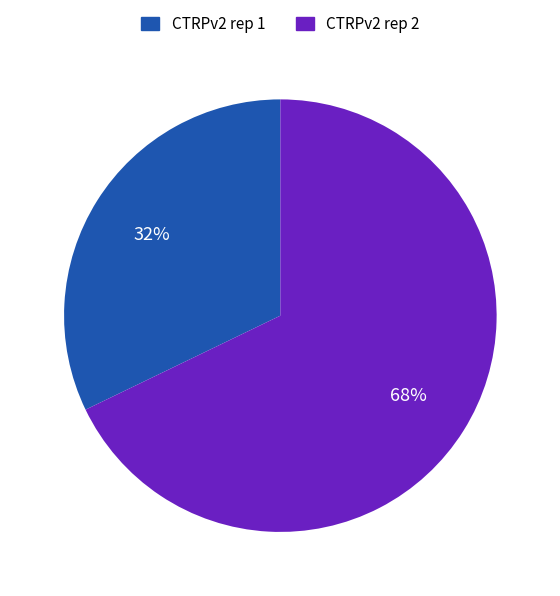

Does any single category account for the majority?

Yes